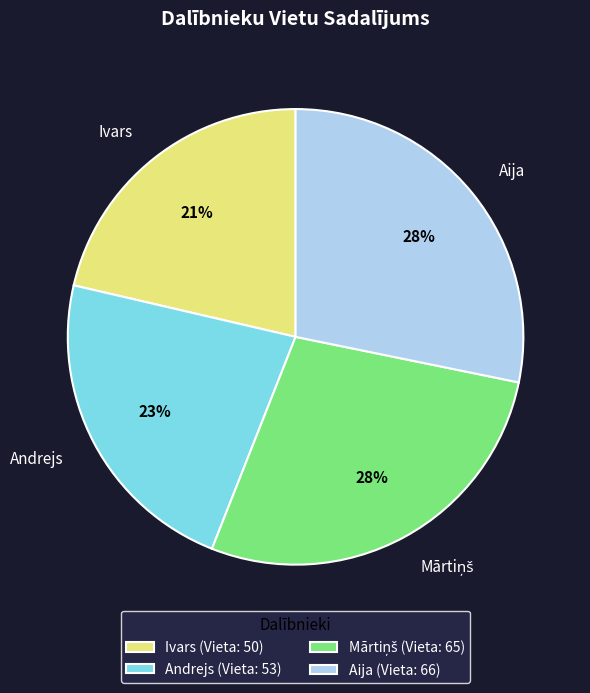

How many slices are in this pie chart?

4